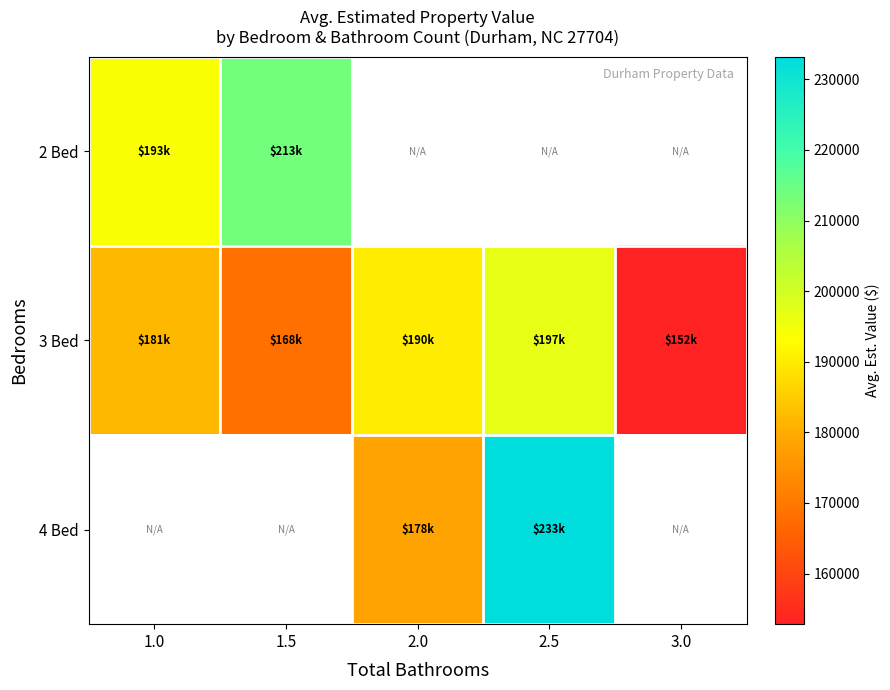

Which has a higher value, 2.0 or 1.0?

1.0